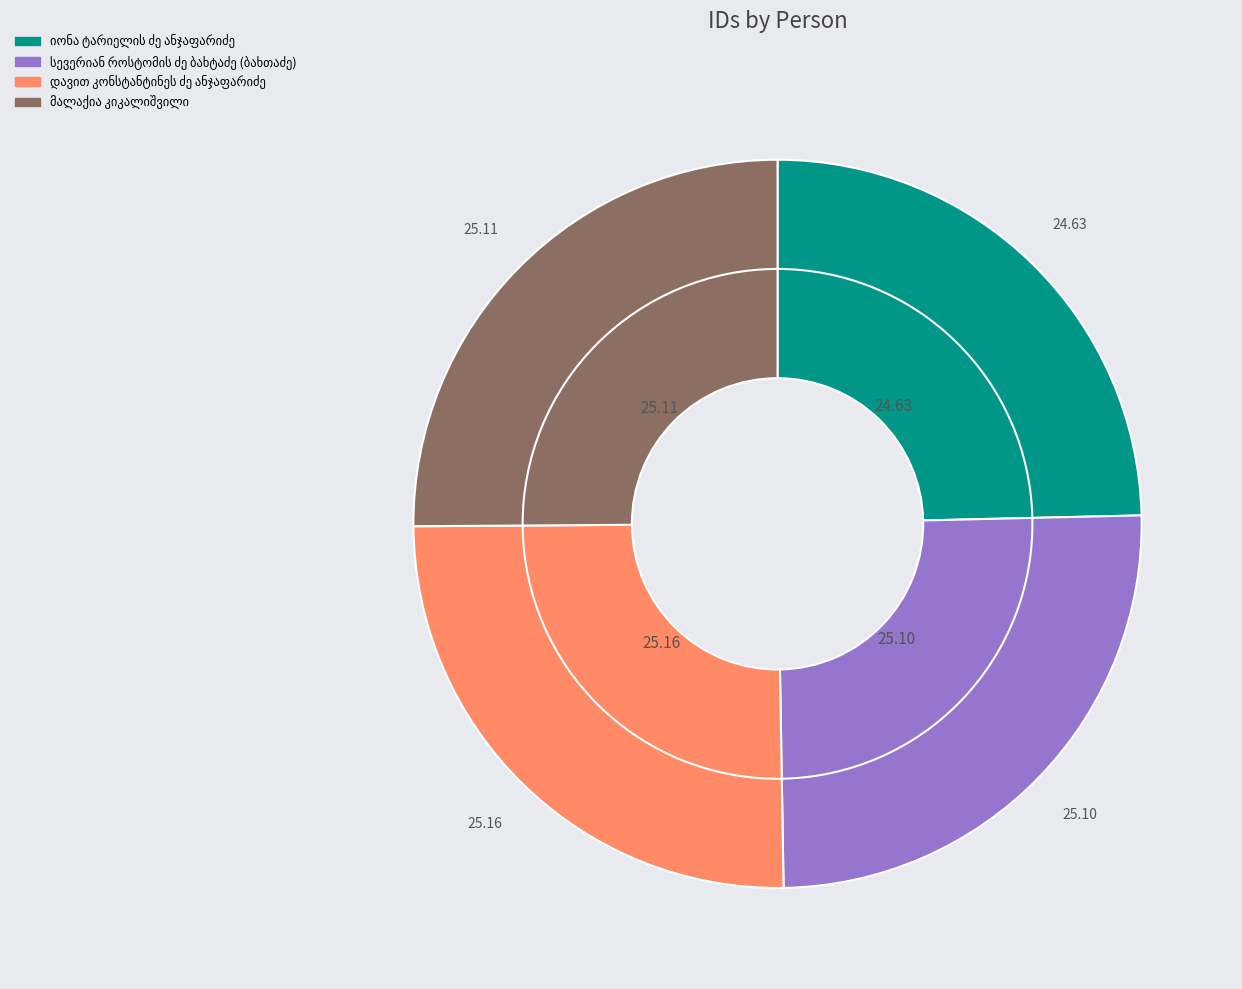

Rank the categories by value from highest to lowest.

დავით კონსტანტინეს ძე ანჯაფარიძე, მალაქია კიკალიშვილი, სევერიან როსტომის ძე ბახტაძე (ბახთაძე), იონა ტარიელის ძე ანჯაფარიძე